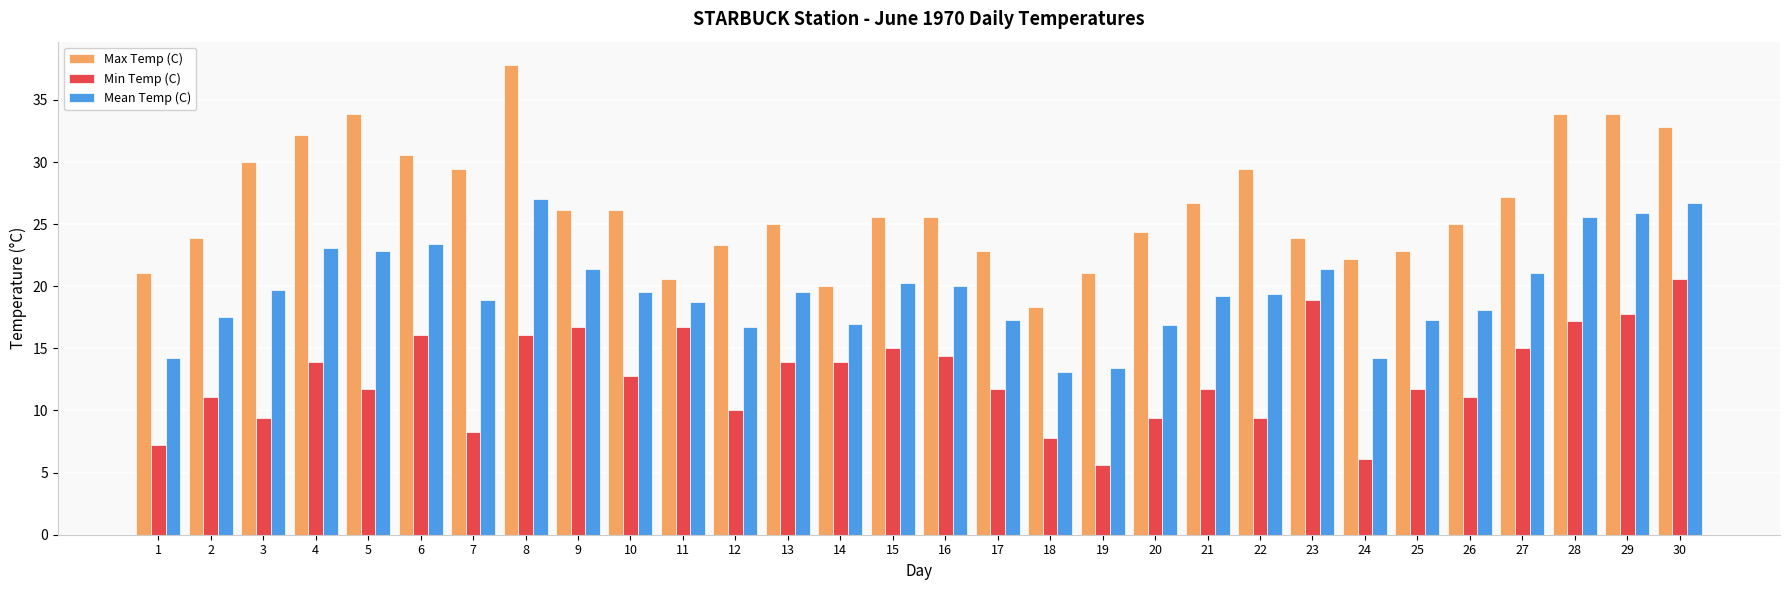

What is the maximum value shown in the chart?

37.8